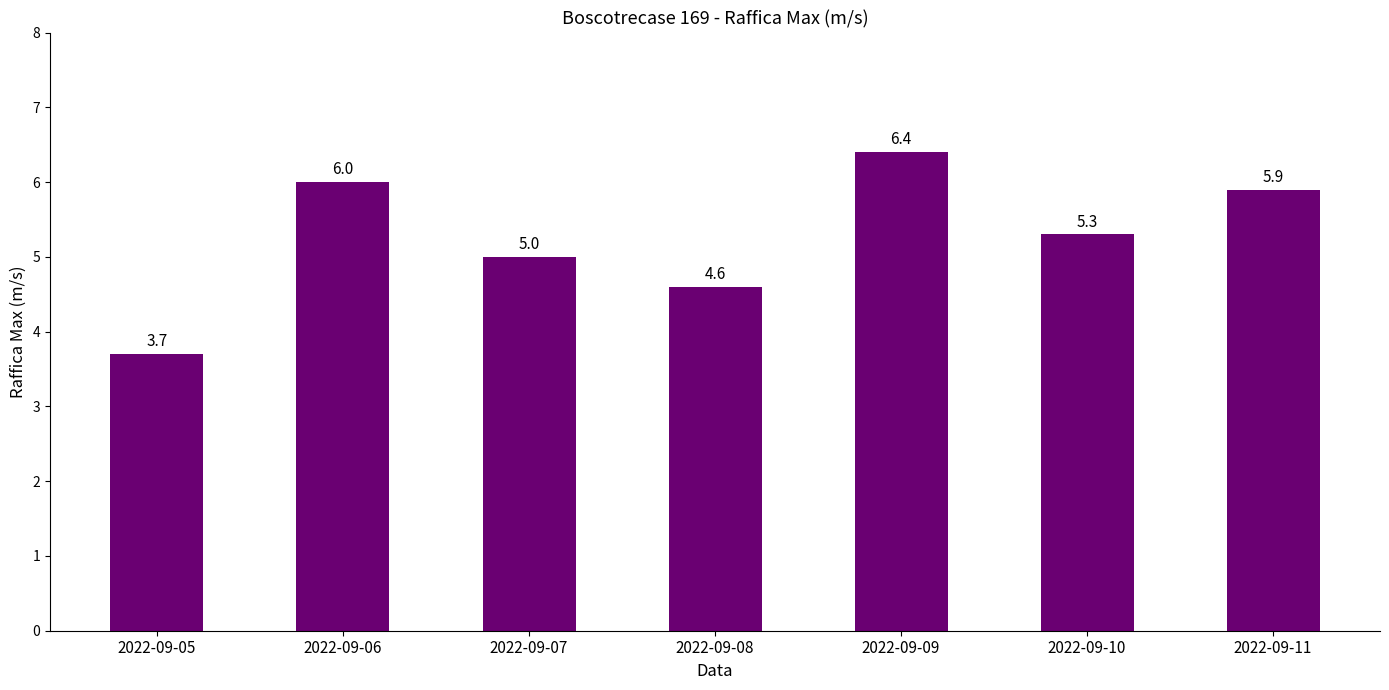

Are the bars horizontal?

No